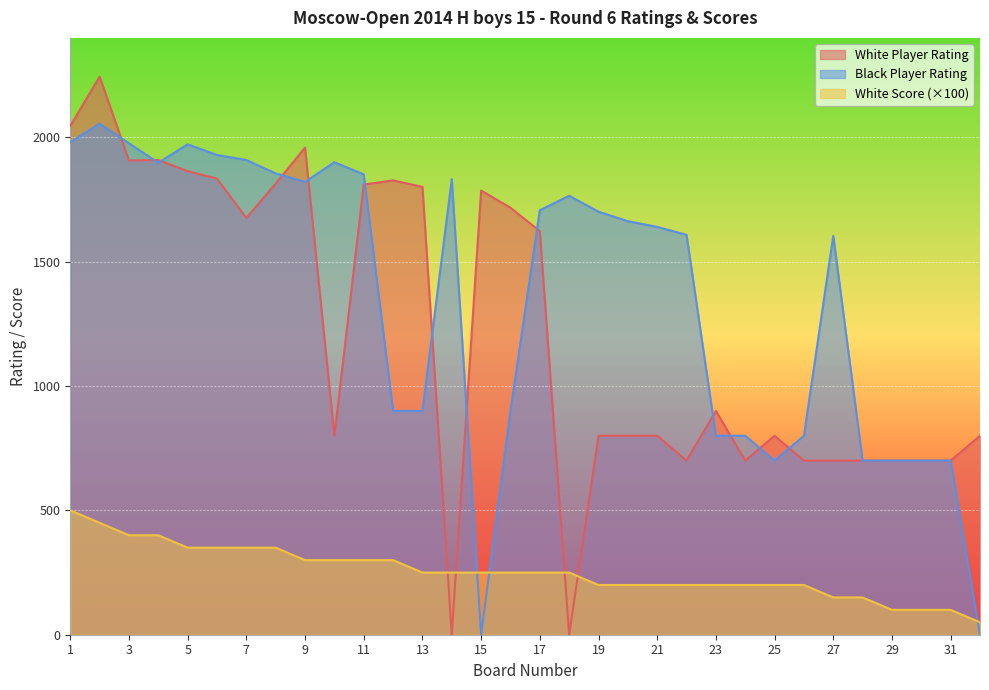

Where does the White Player Rating series first go above 900?

1